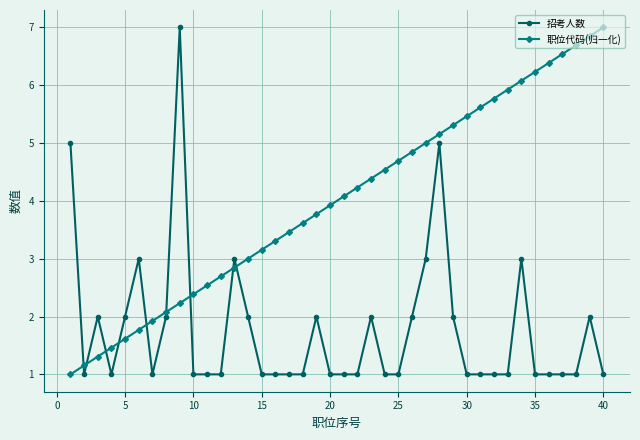

What is the minimum value for 招考人数?

1.0